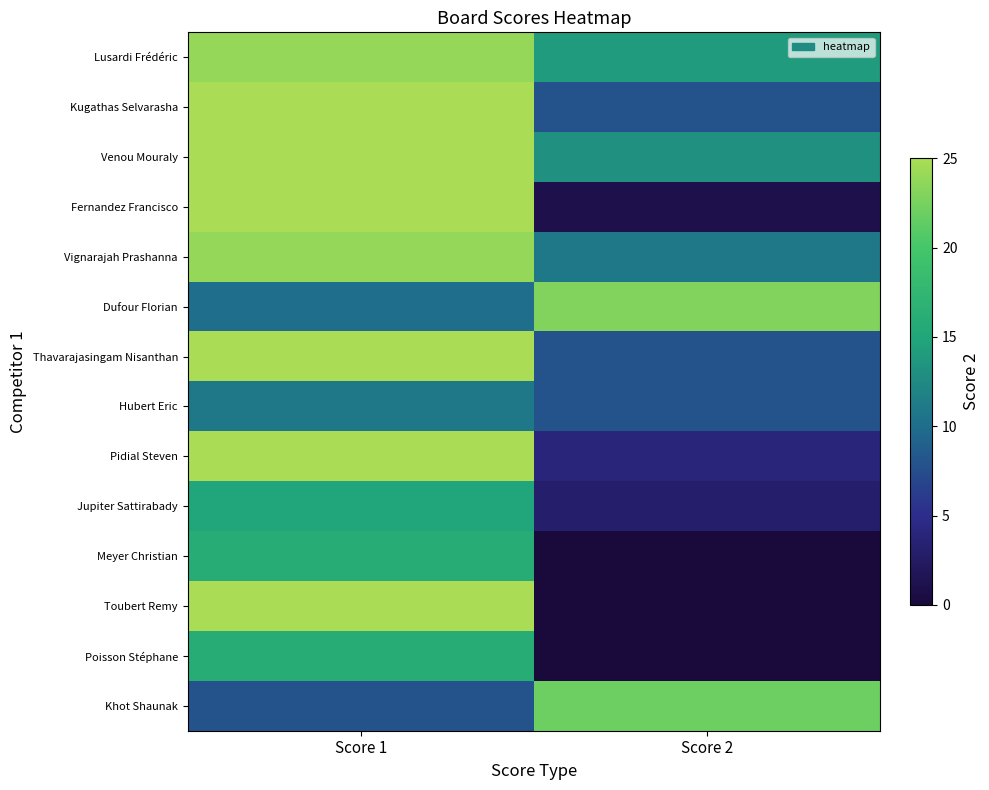

Between Score 1 and Score 2, which is larger?

Score 1